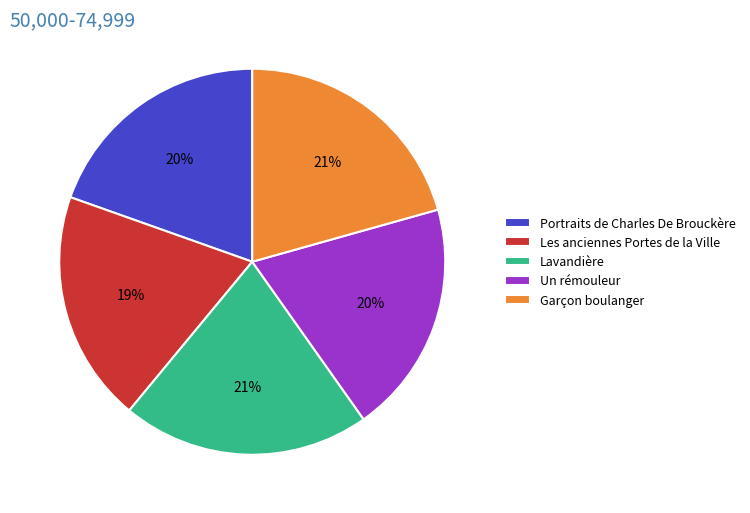

The Garçon boulanger slice represents 26% of the pie. True or false?

False